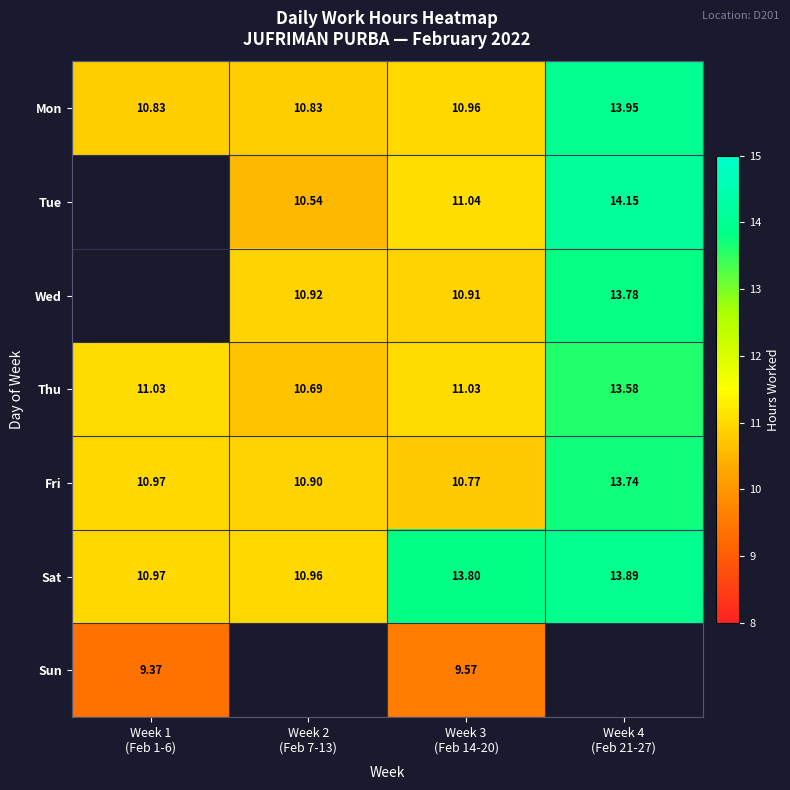

What is the sum of the Fri values at Week 1 (Feb 1-6) and Week 4 (Feb 21-27)?

24.7